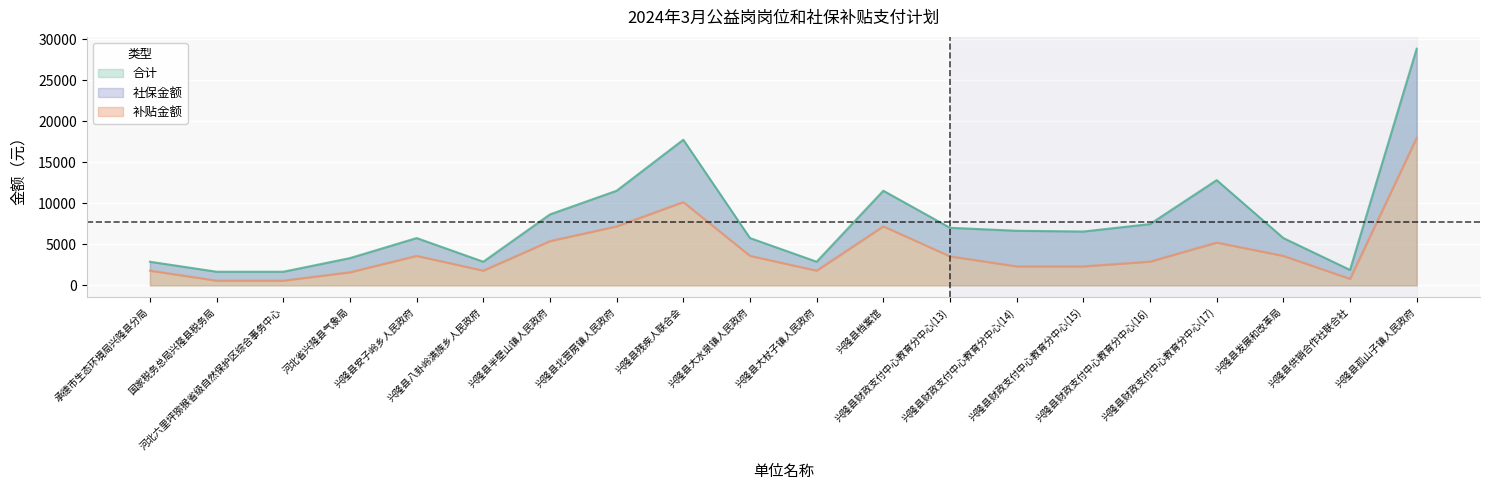

What is the label of the 14th point from the right?

兴隆县半壁山镇人民政府